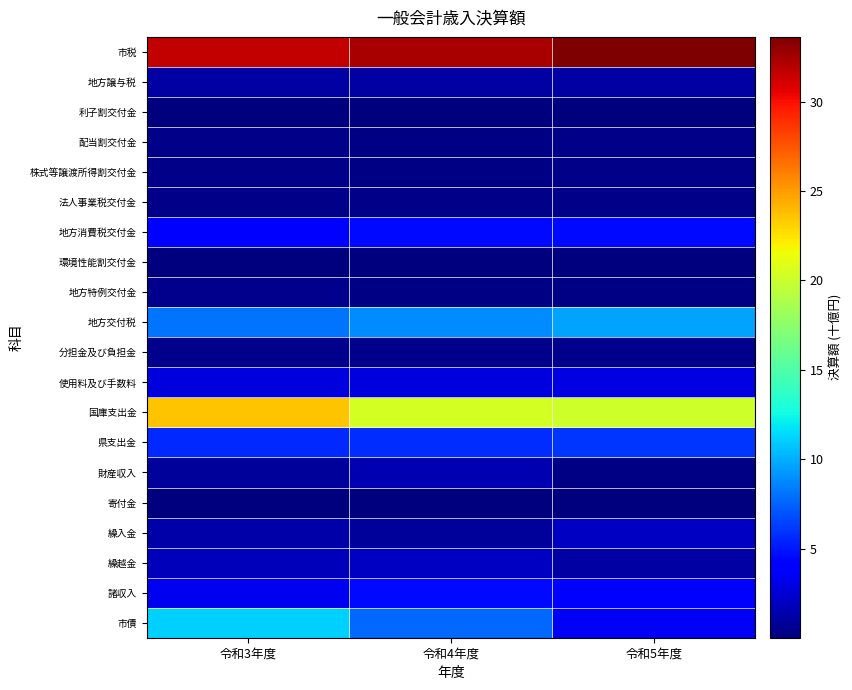

Count the number of data series in this chart.

20